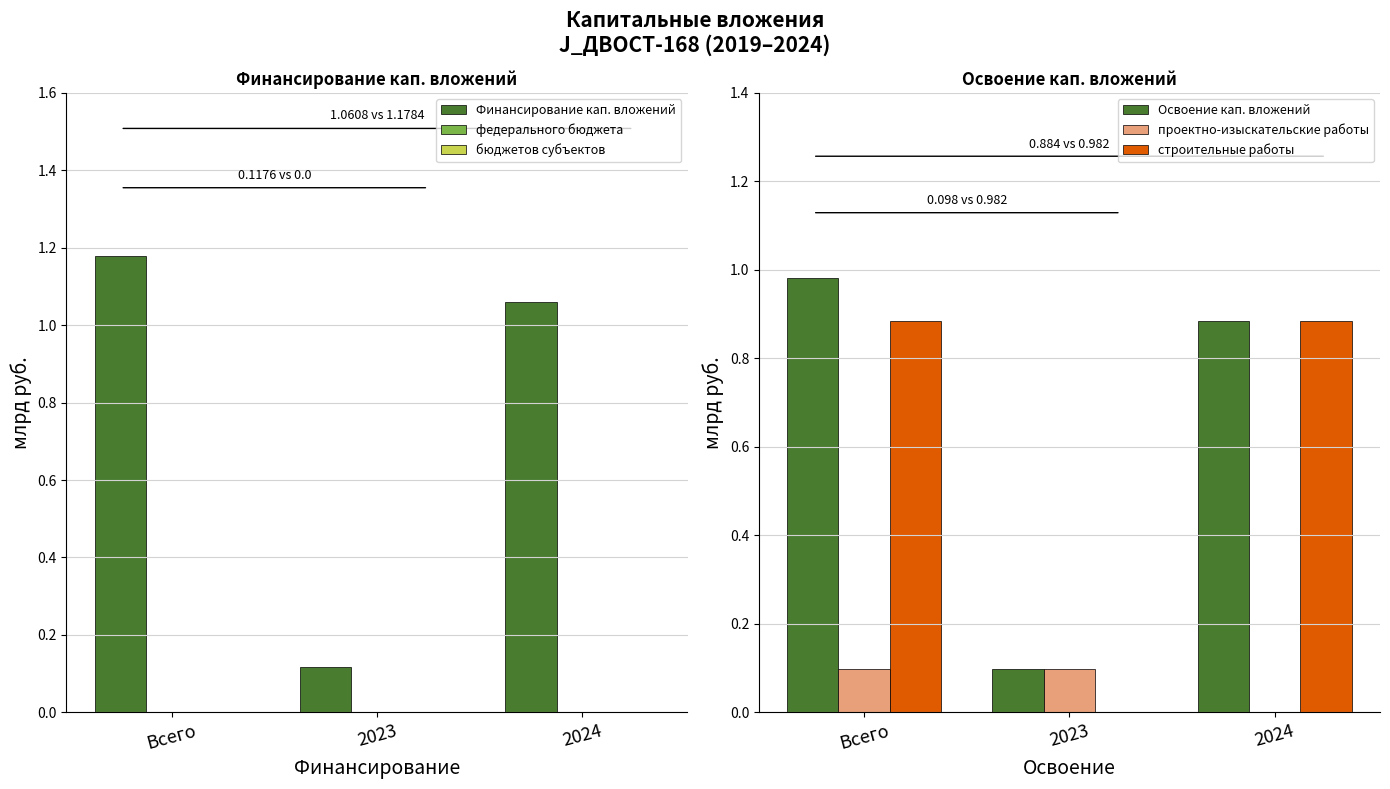

Between 2023 and Всего, which is larger?

Всего